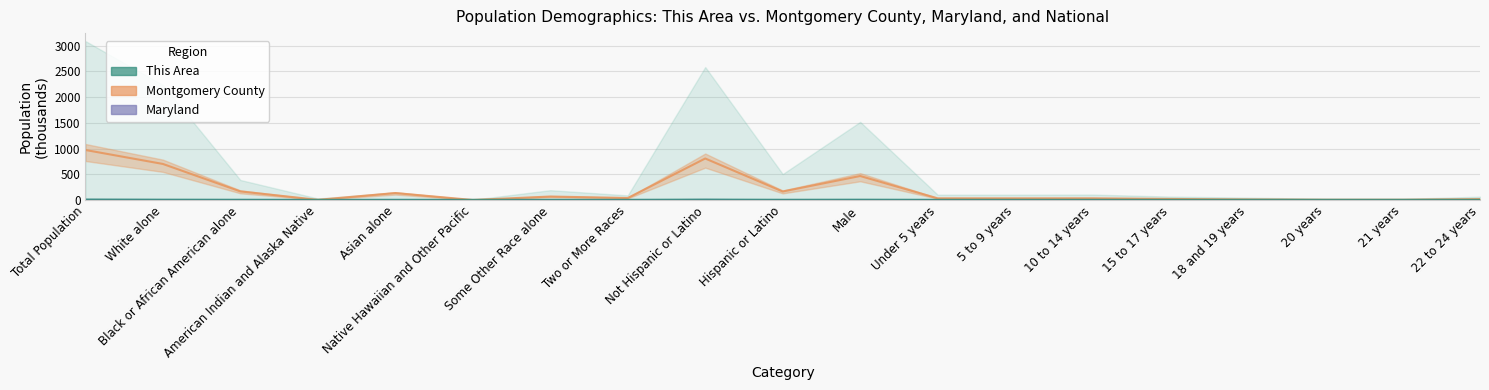

What is the label of the 10th point from the right?

Hispanic or Latino